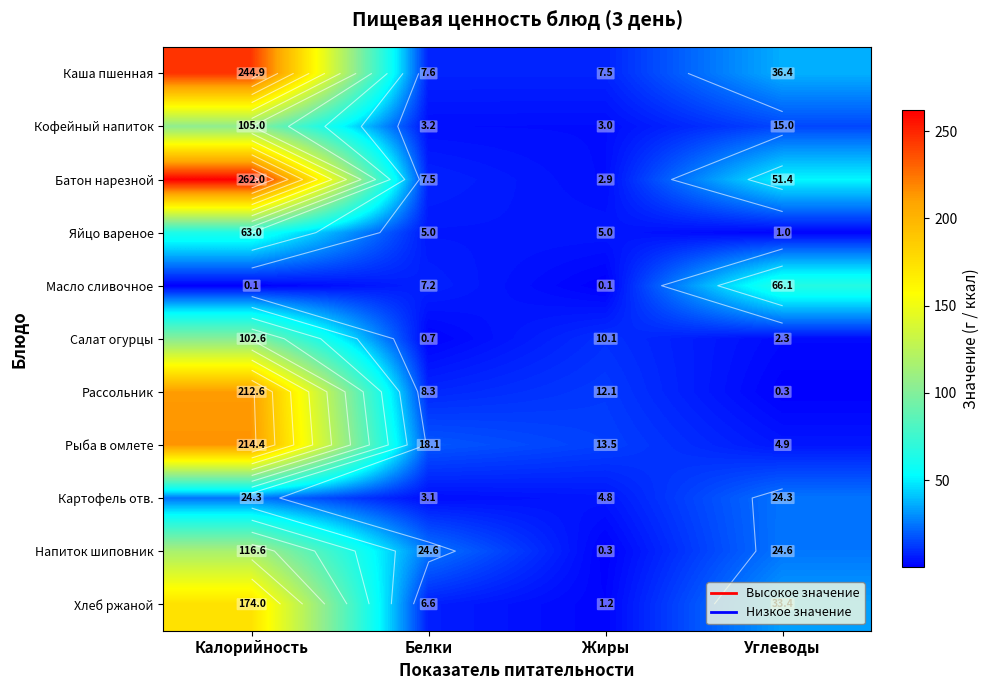

What is the average value of the Батон нарезной series?

81.0